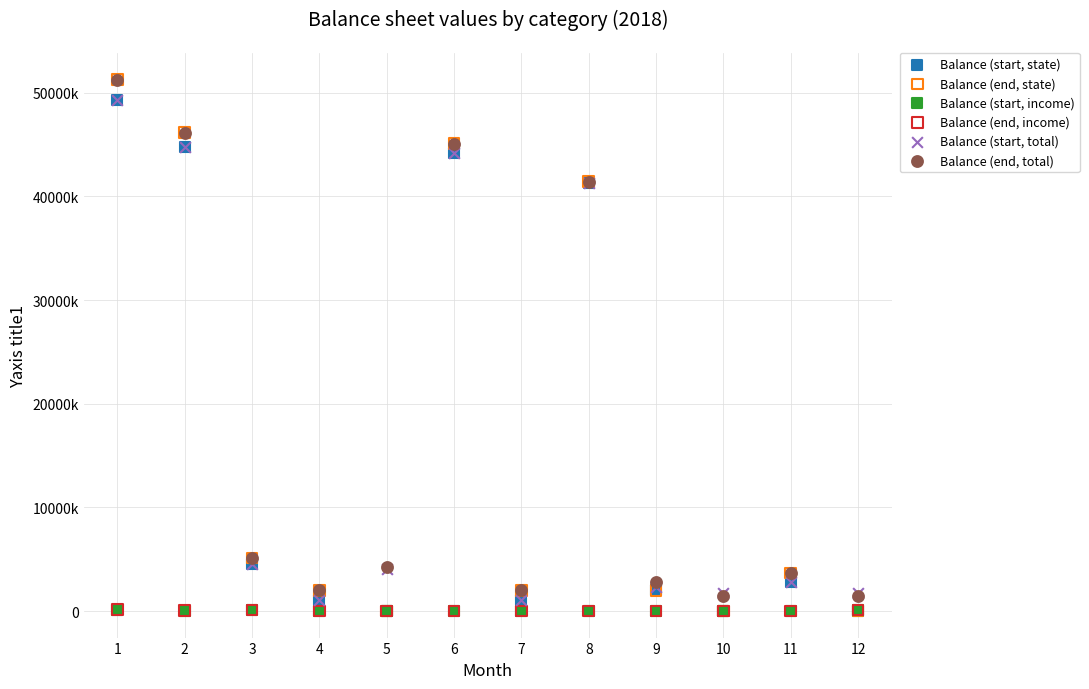

What are all the series names shown in the legend?

Balance (start, state), Balance (end, state), Balance (start, income), Balance (end, income), Balance (start, total), Balance (end, total)